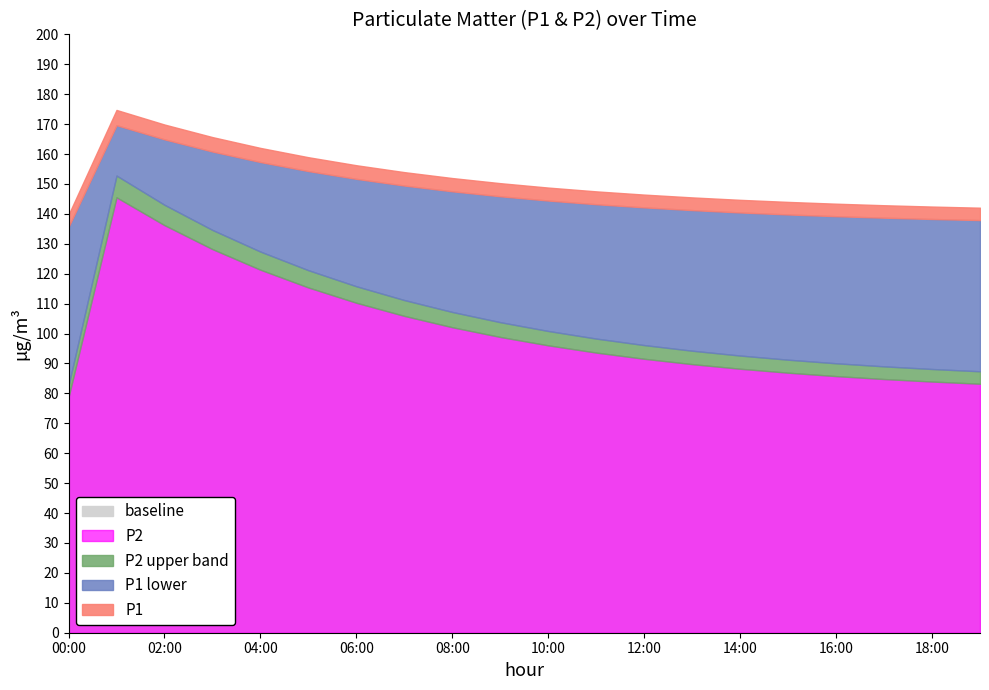

What is the minimum value shown in the chart?

70.8